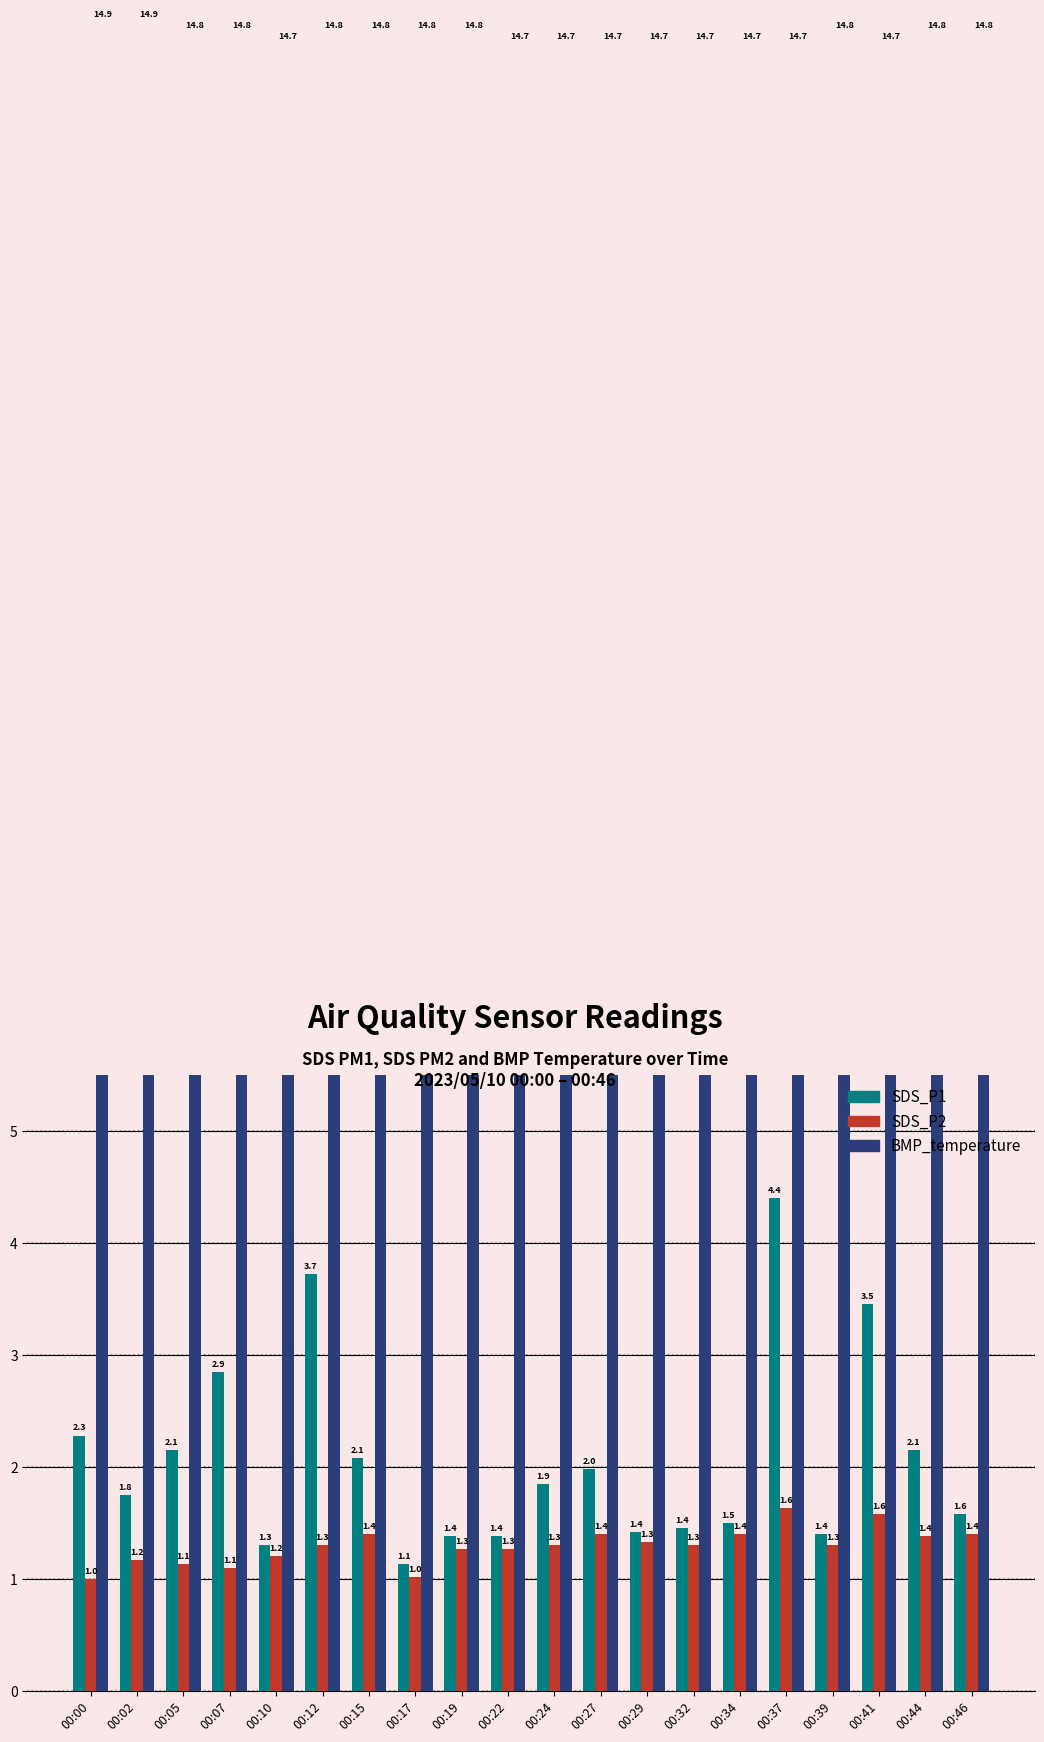

The value of BMP_temperature at 00:17 is 14.8. True or false?

True